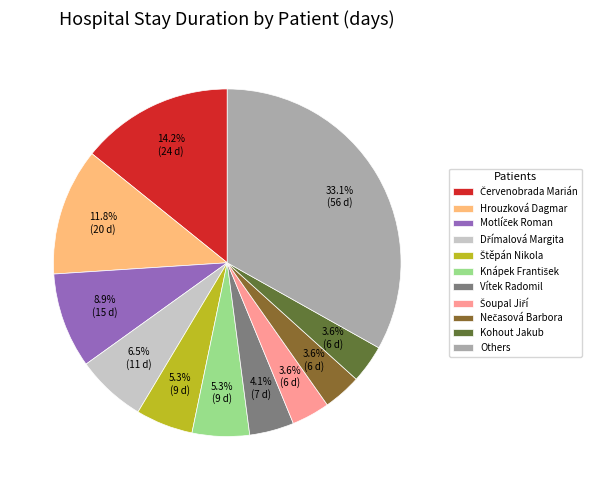

How many slices are in this pie chart?

11